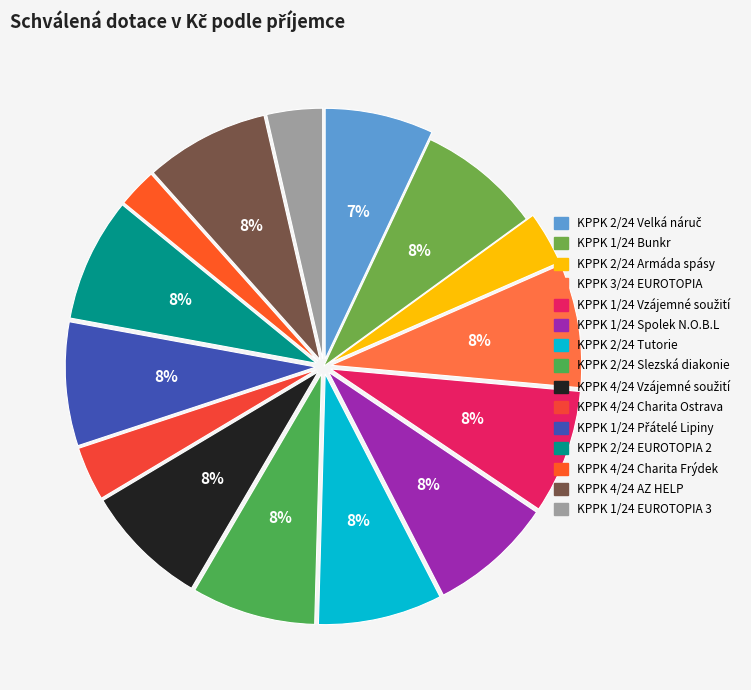

Which slice is the largest?

KPPK 1/24 Bunkr